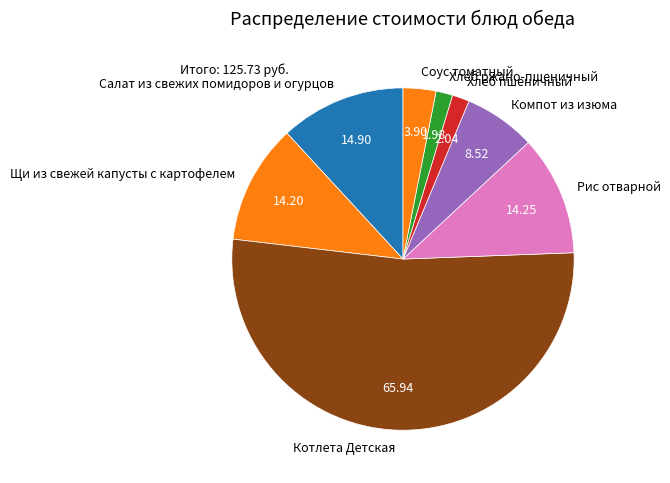

What is the majority slice?

Котлета Детская